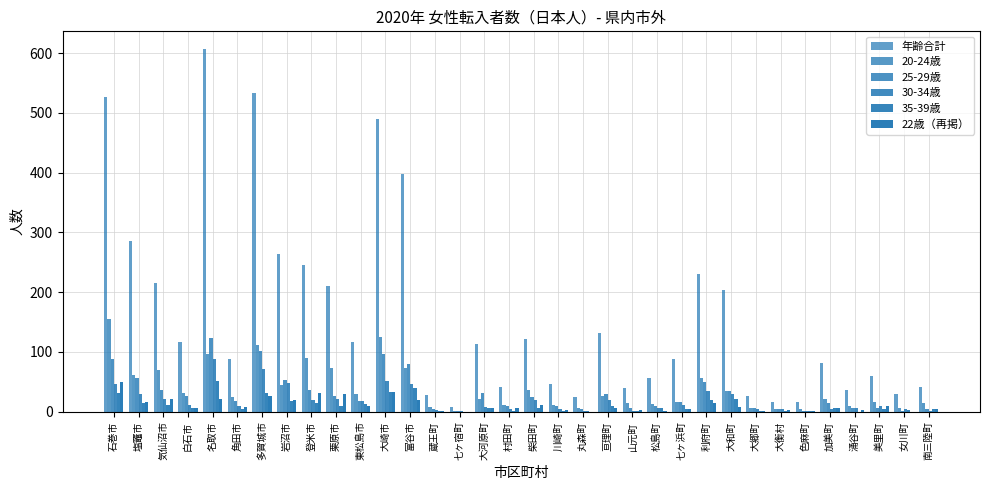

Where does the 30-34歳 series first go above 11?

石巻市